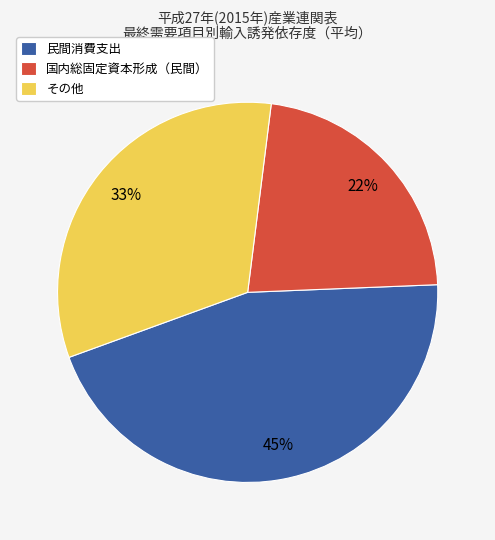

Which category has the biggest portion of the pie?

民間消費支出